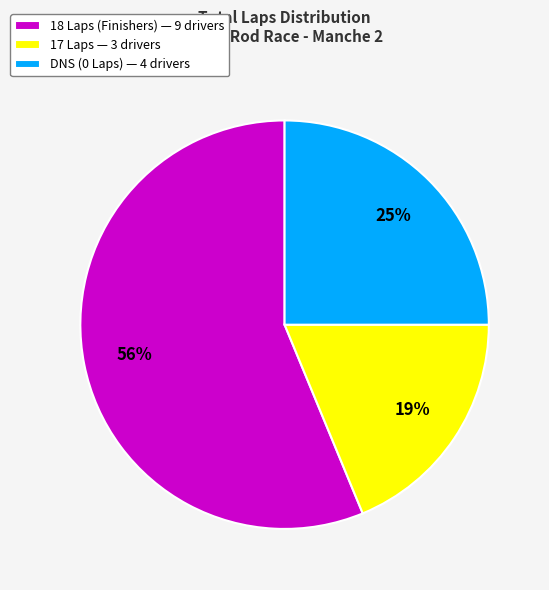

Count the number of slices in the pie.

3